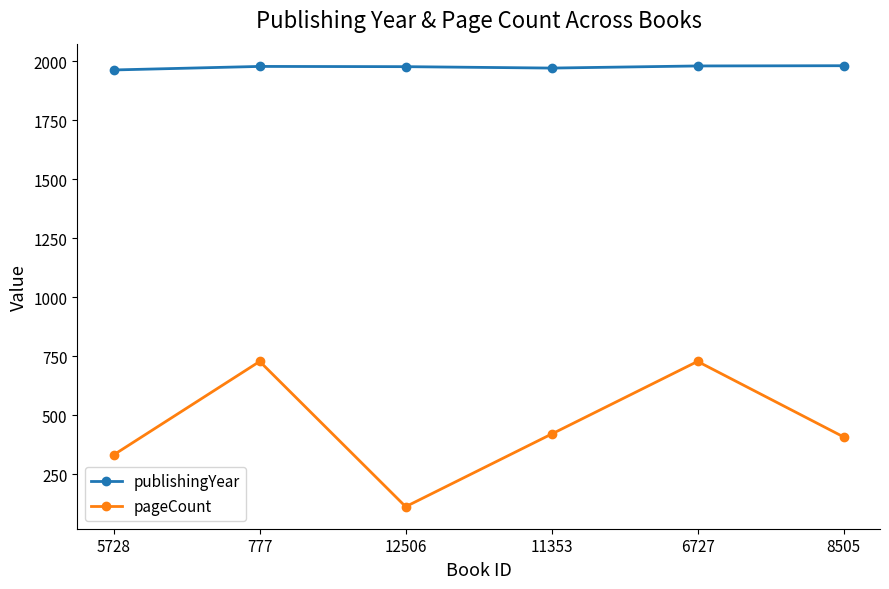

Which series has the widest spread of values?

pageCount